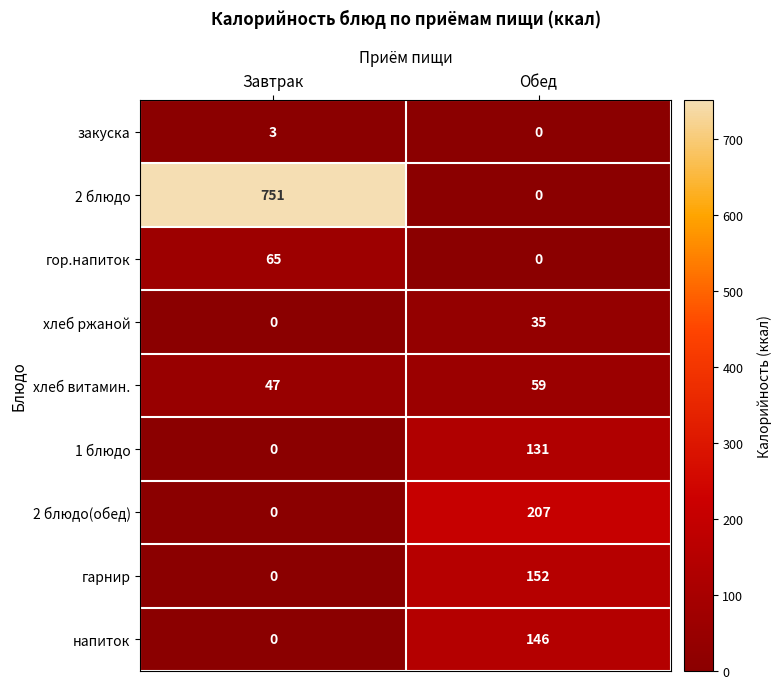

Which series has the largest range (max minus min)?

2 блюдо